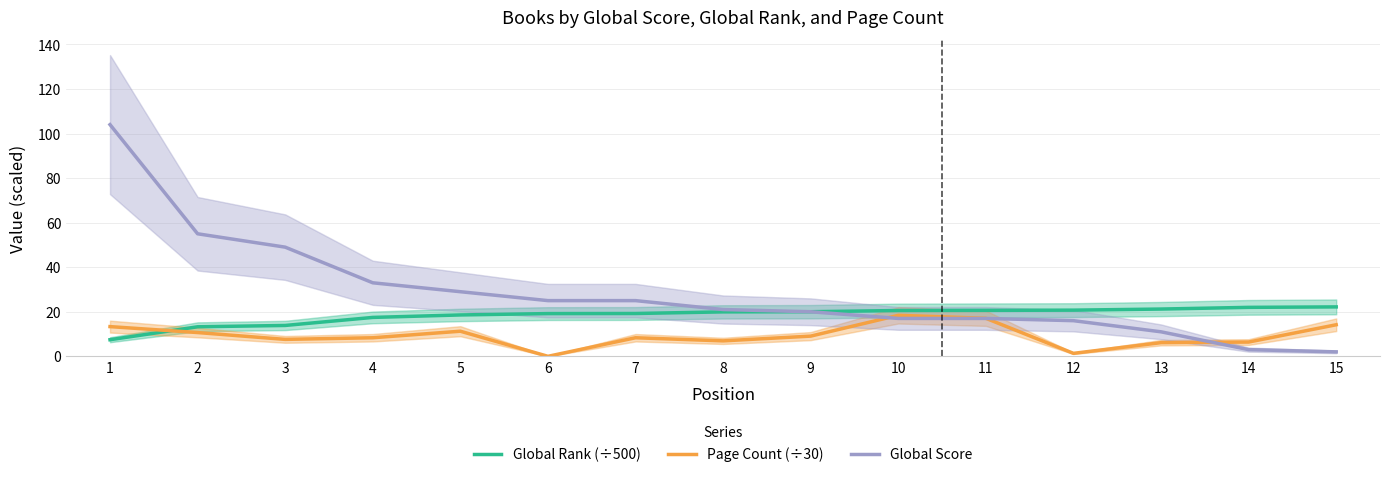

Between 6 and 12, which series saw the biggest shift?

Global Score